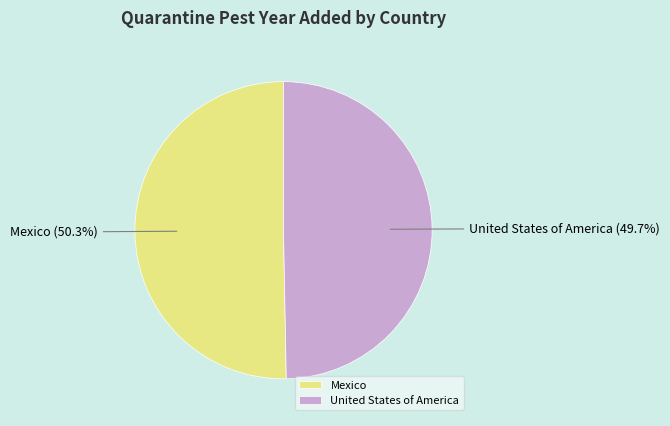

Rank the categories by value from lowest to highest.

United States of America, Mexico